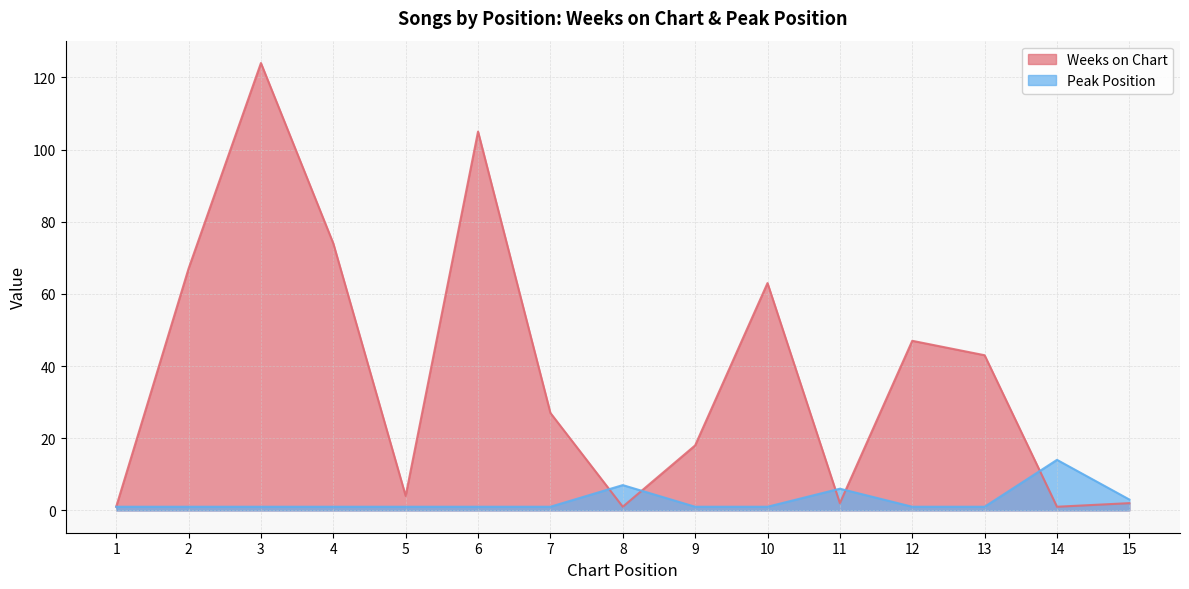

How many lines are shown in the chart?

2